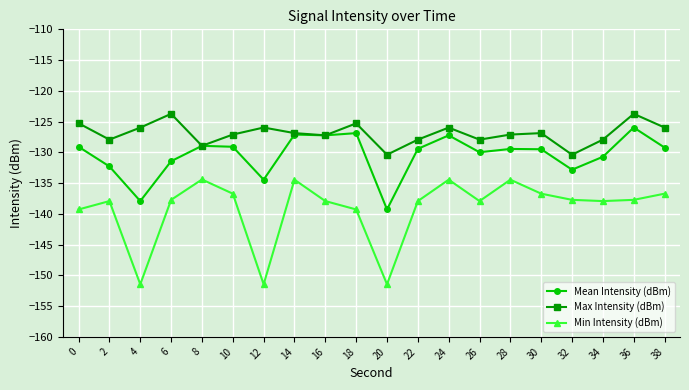

What is the spread (max minus min) of values at 26?

10.0